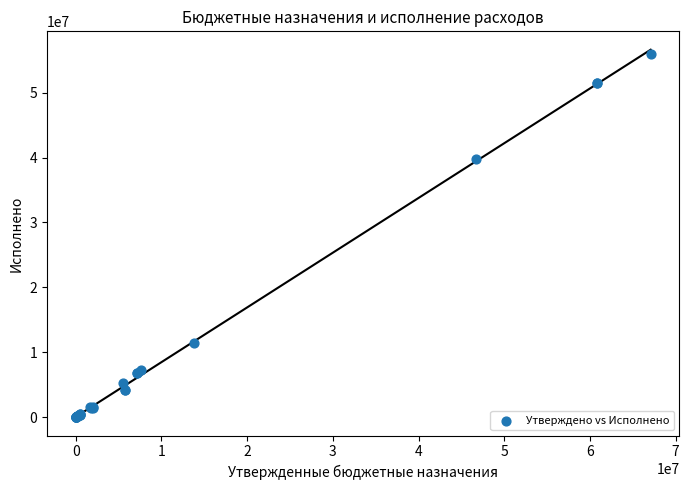

What Y value in the scatter plot is closest to 28002220?

39796910.0